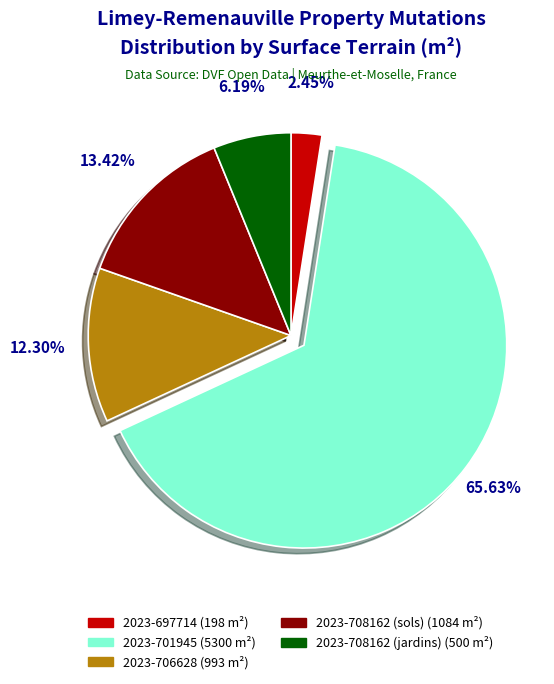

Is 2023-701945 the majority of the pie?

Yes